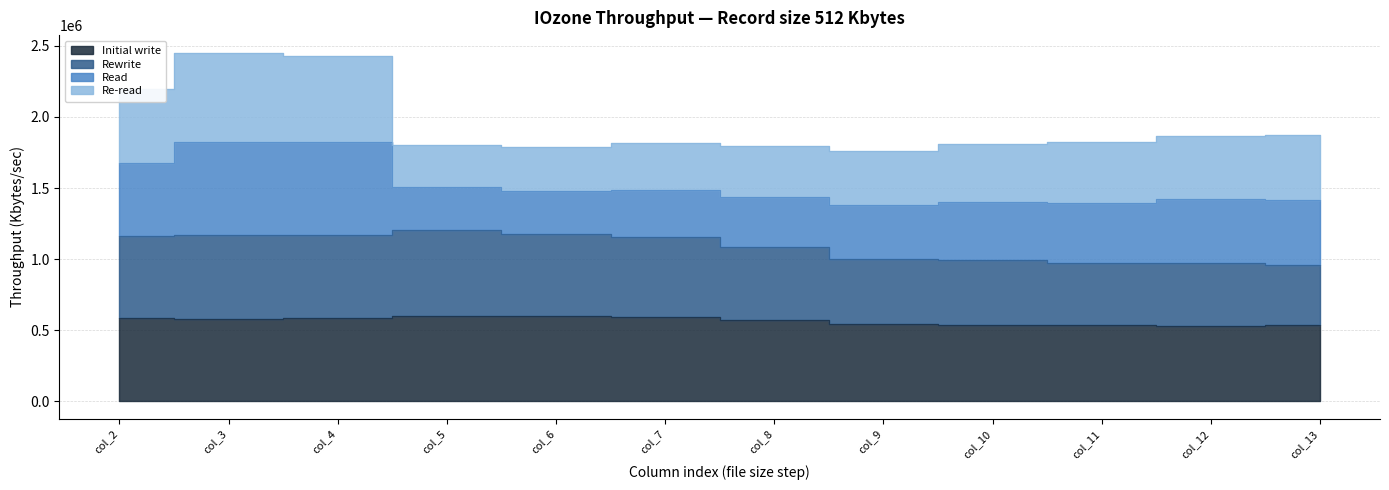

At which label does Initial write first exceed 581682?

col_2